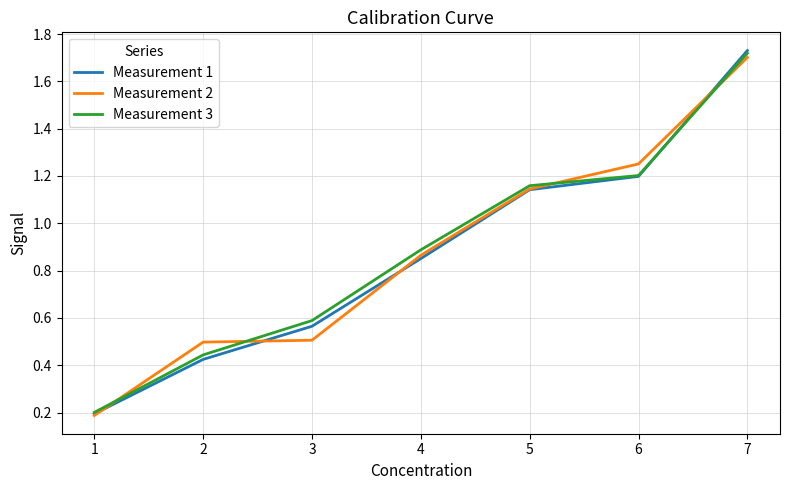

True or false: Measurement 2 has more than 2 points higher than both neighbors.

False